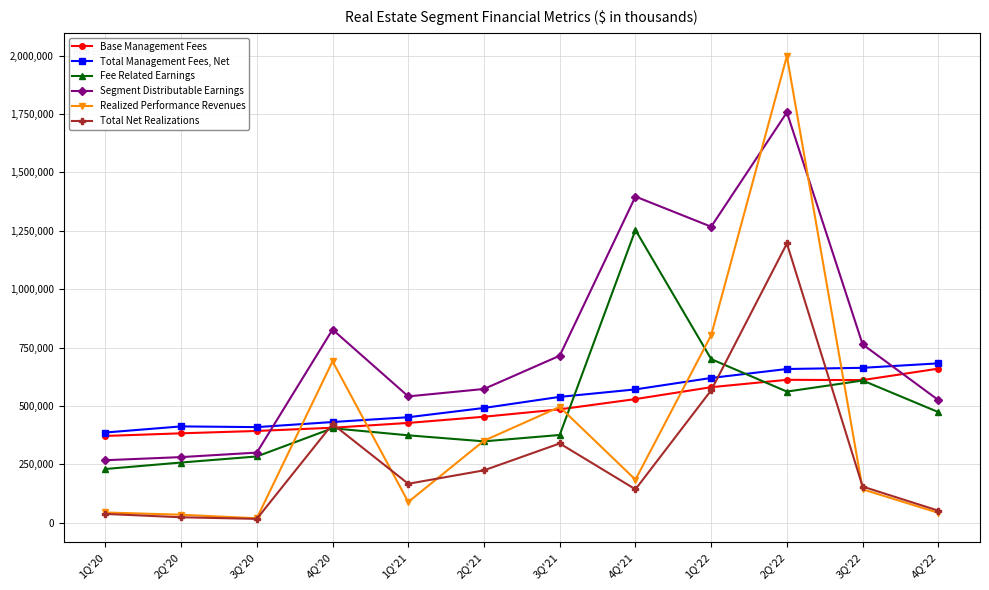

At which label is Realized Performance Revenues closest to 1008296?

1Q'22